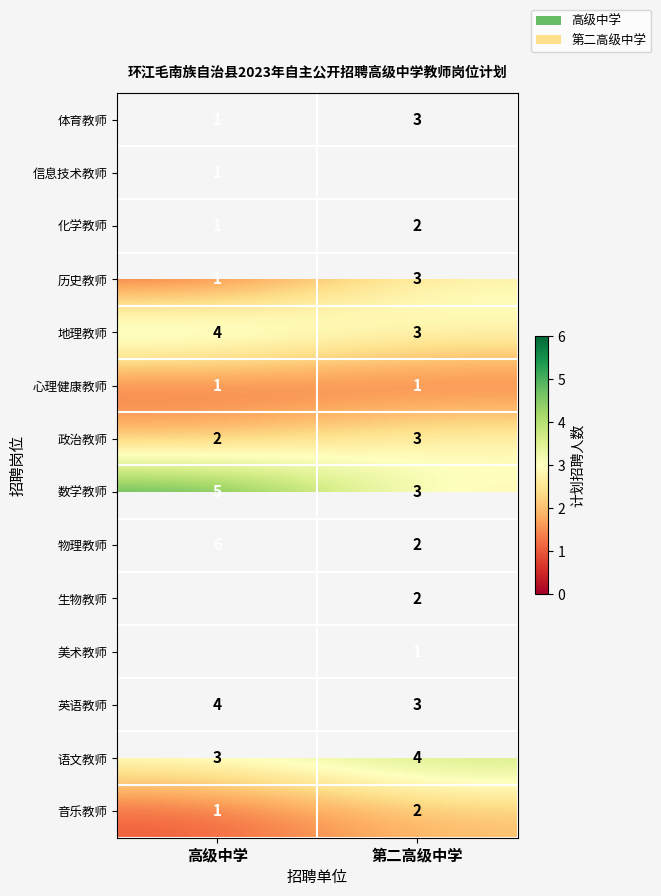

Read the row_3 value at 高级中学.

1.0